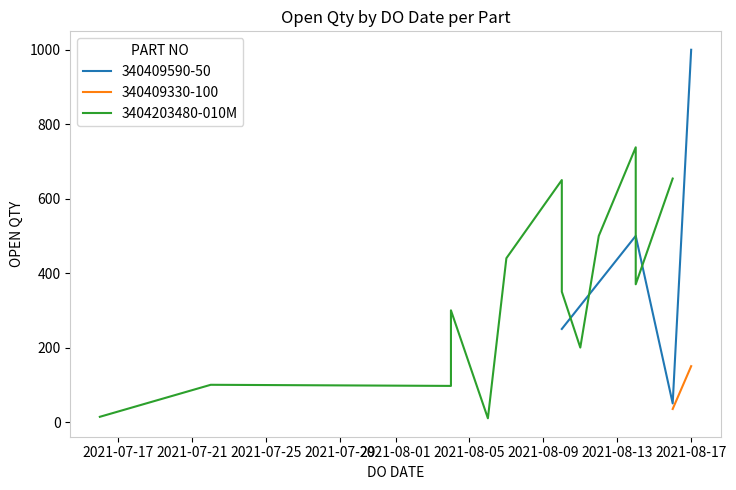

How many interior local valleys does the 340409590-50 series have?

1